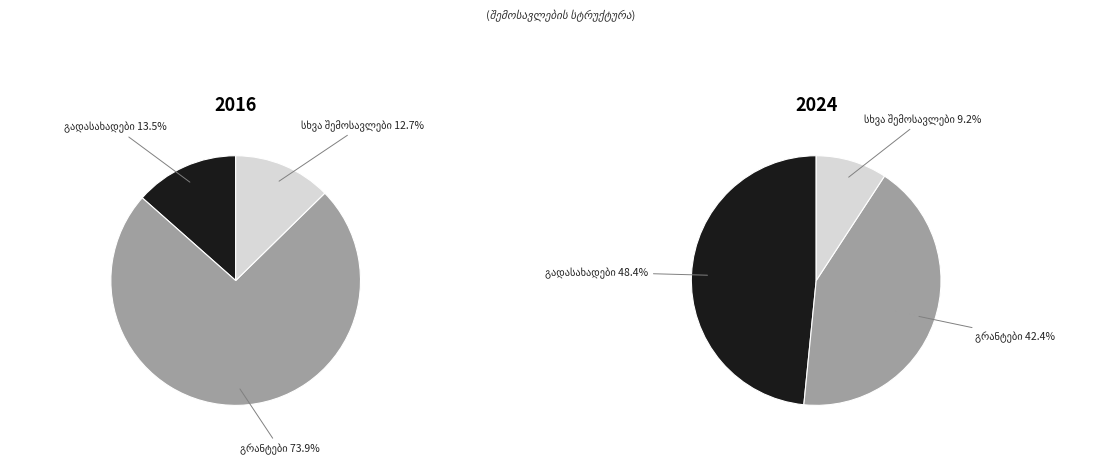

Which category has the smallest portion of the pie?

სხვა შემოსავლები